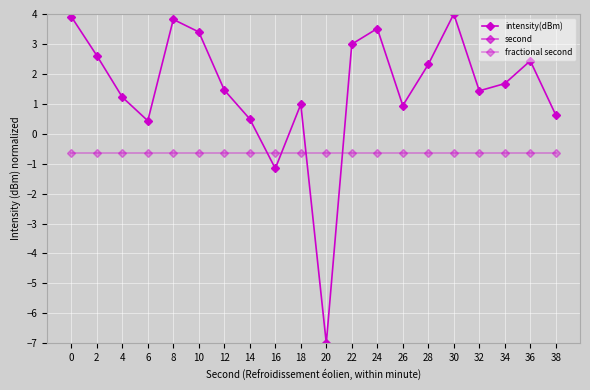

The intensity(dBm) series shows 2.3 at 28. True or false?

True